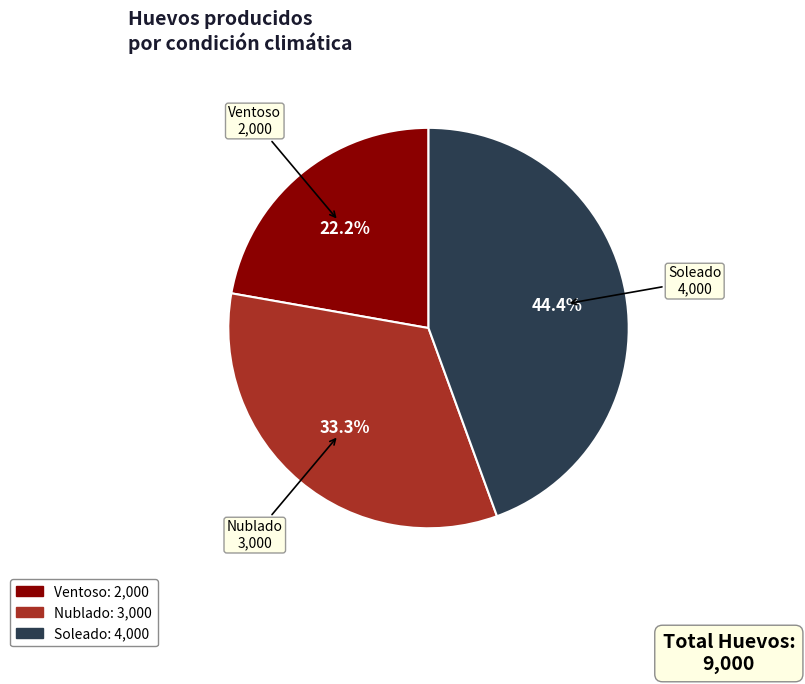

Is it true that Soleado is 44% of the pie?

True